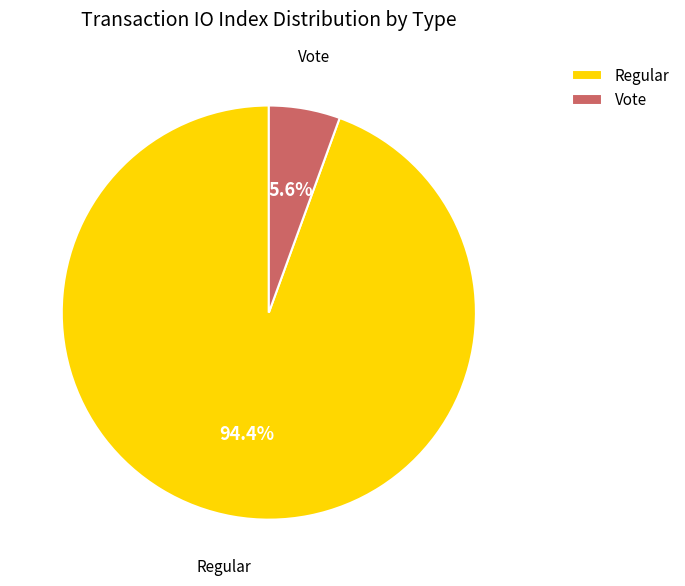

How many segments does this pie chart have?

2